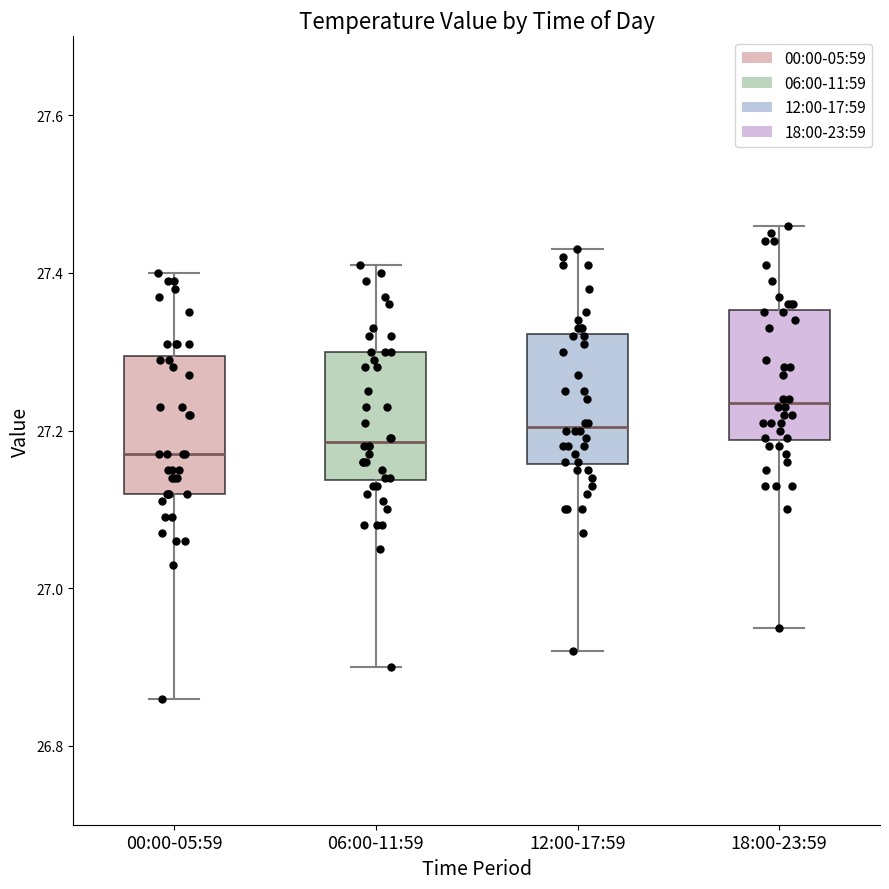

Which box's median line is the highest?

18:00-23:59